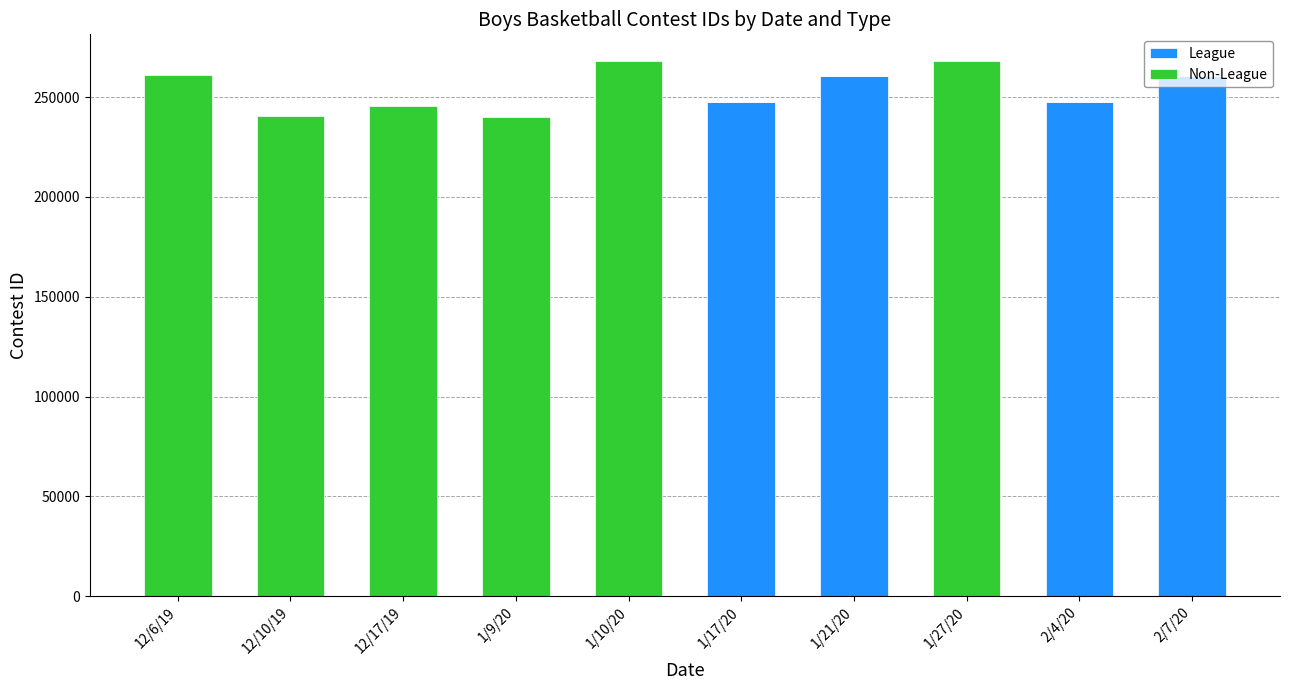

What is the maximum value for League?

260569